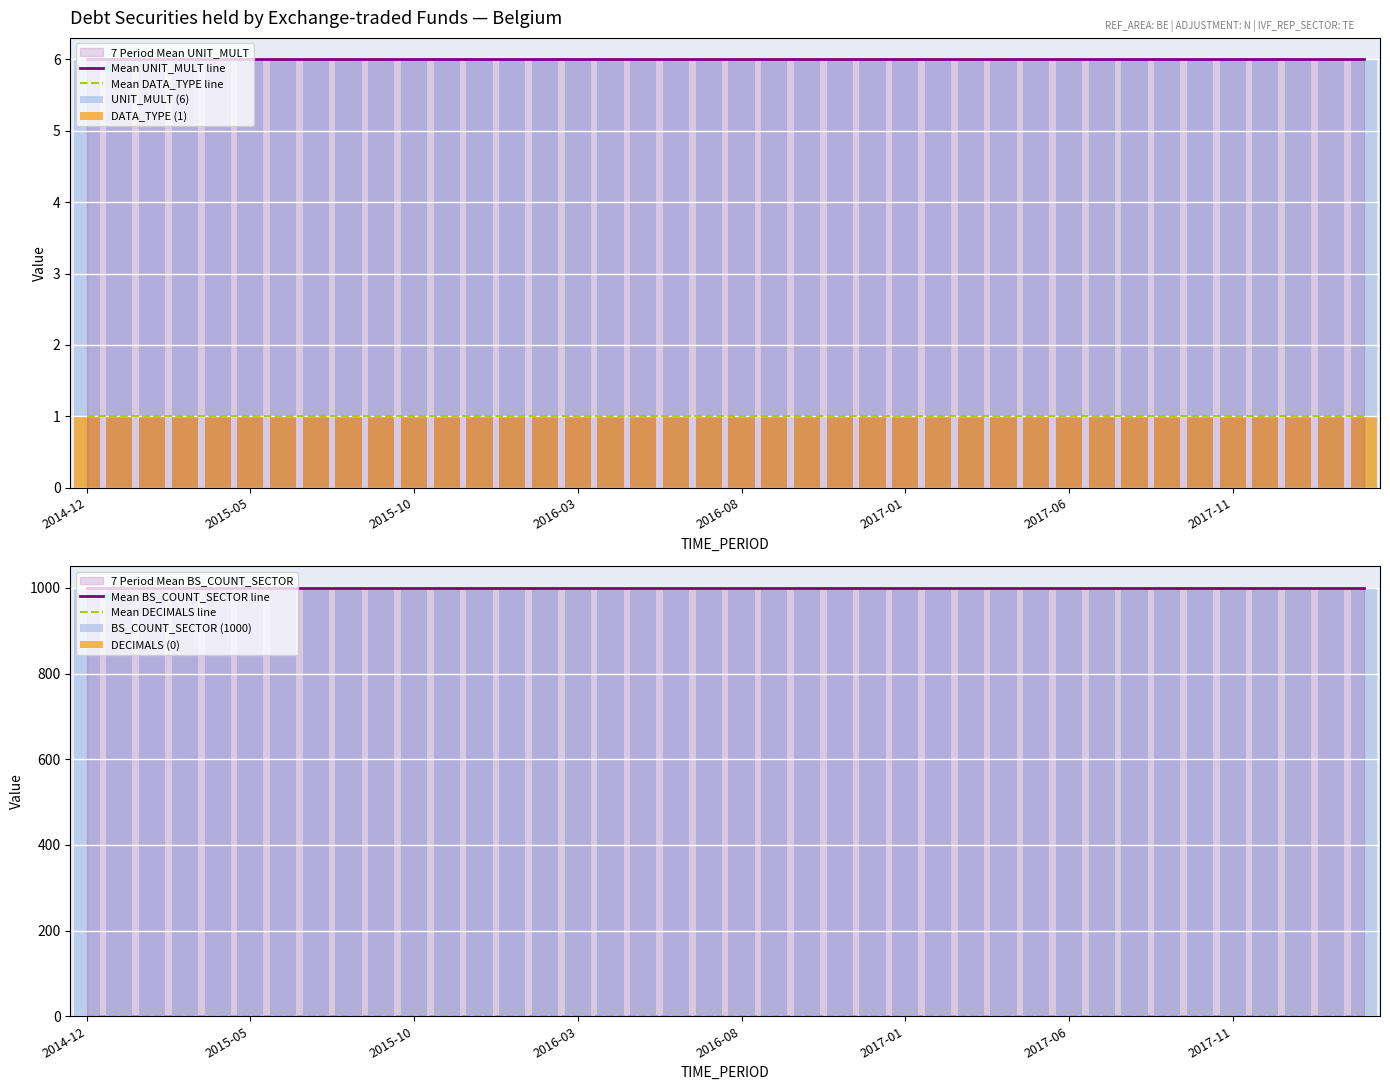

Which series has the largest total across all categories?

BS_COUNT_SECTOR (1000)